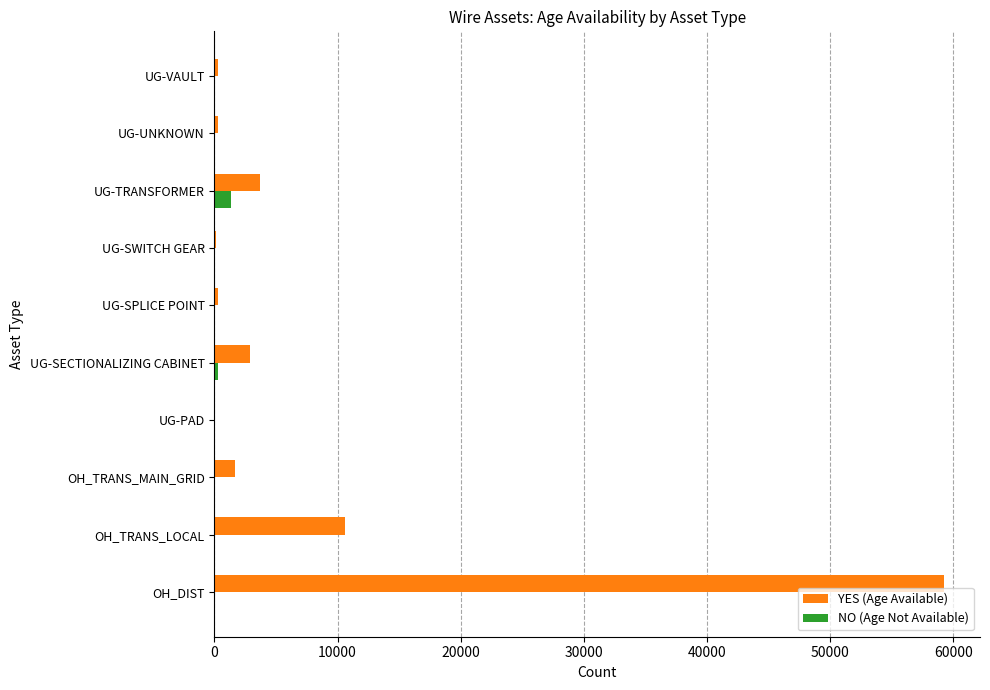

True or false: YES (Age Available) has a value of 3701 at UG-TRANSFORMER.

True